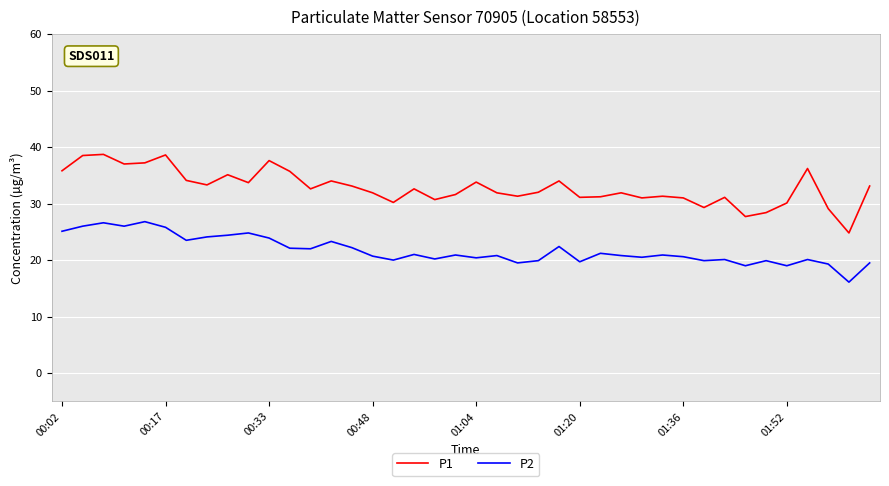

Which series has the largest range (max minus min)?

P1